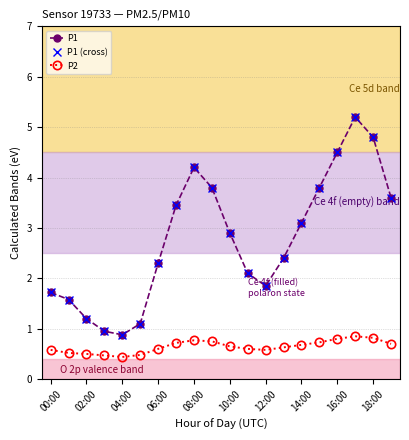

Does the chart have visible grid lines?

Yes